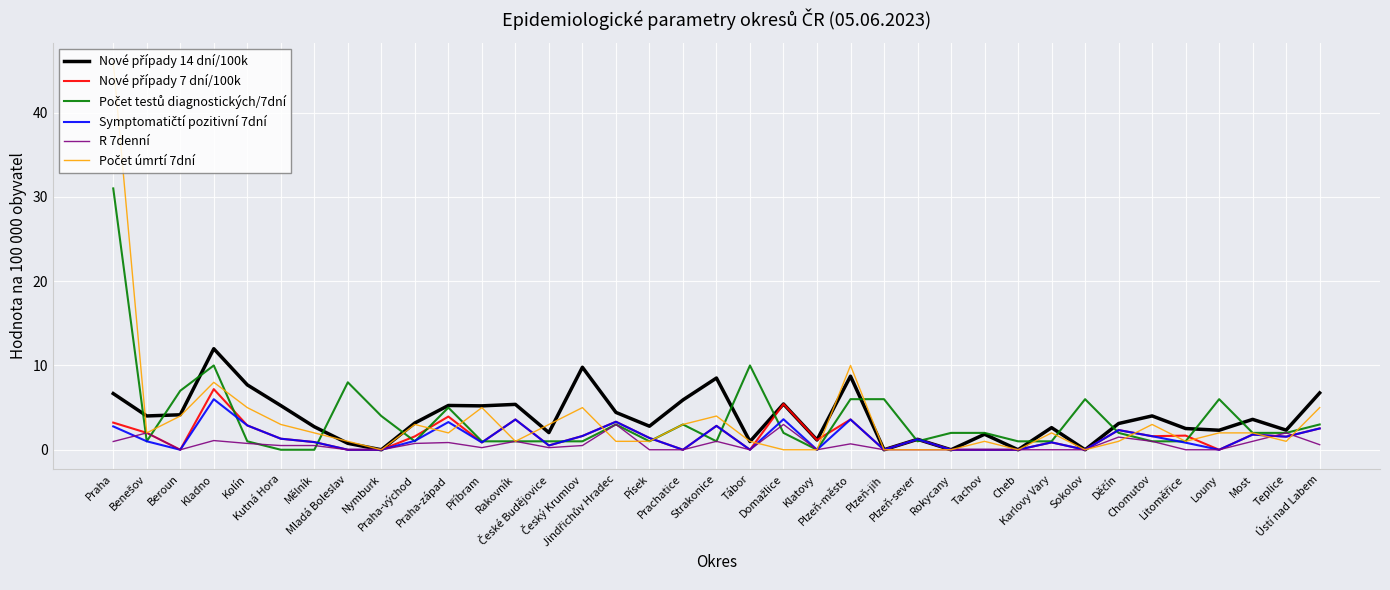

What is the maximum value shown in the chart?

46.0